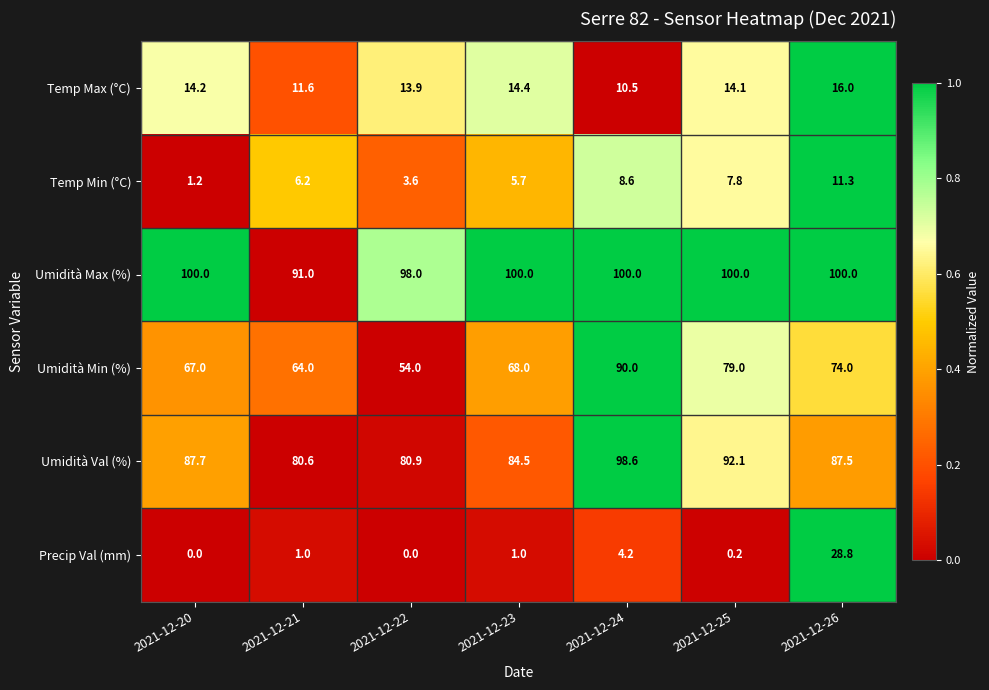

Rank the series at 2021-12-24 from lowest to highest value.

Precip Val (mm), Temp Min (°C), Temp Max (°C), Umidità Min (%), Umidità Val (%), Umidità Max (%)